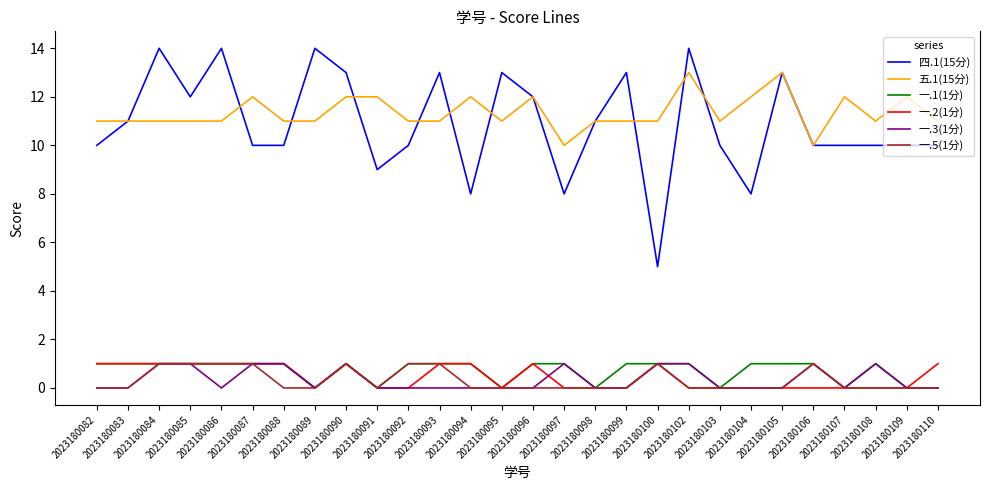

What is the difference between the maximum and second lowest values in the 一.1(1分) series?

1